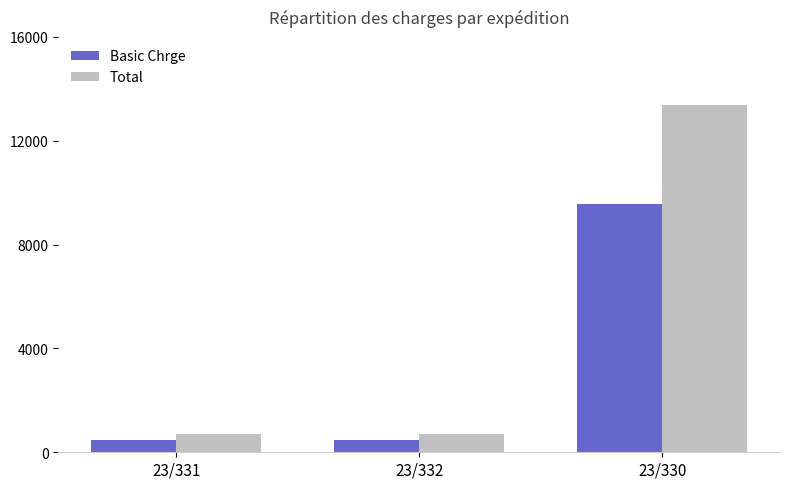

What is the value of the Basic Chrge bar at the 3rd from the left?

9547.7